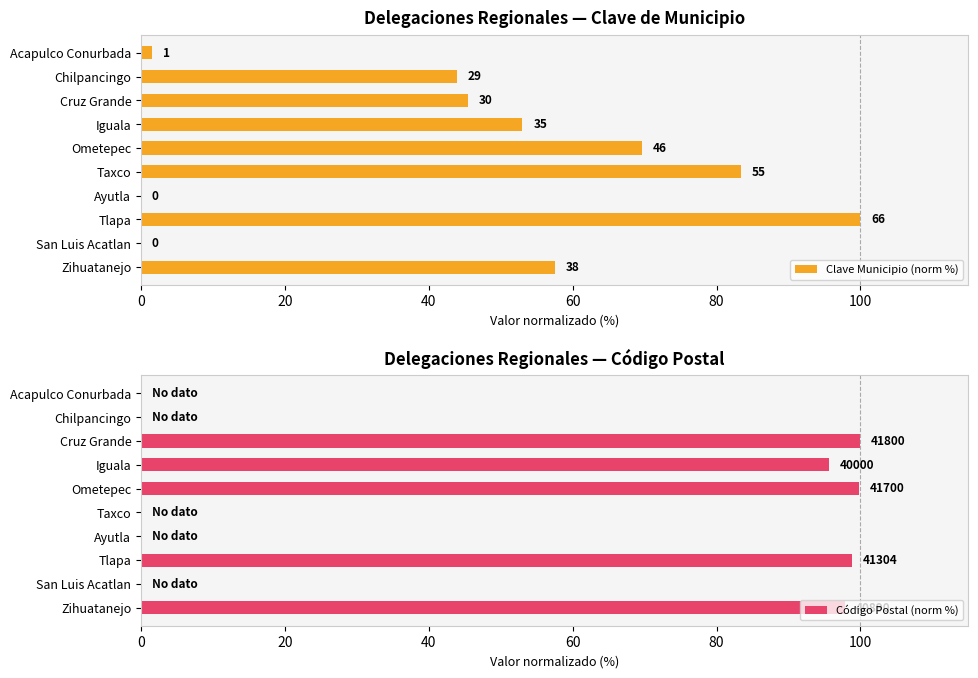

Reading right to left, what are all the values shown in this chart?

Clave Municipio (norm %): 57.6	0.0	100.0	0.0	83.3	69.7	53.0	45.5	43.9	1.5
Código Postal (norm %): 97.8	0.0	98.8	0.0	0.0	99.8	95.7	100.0	0.0	0.0